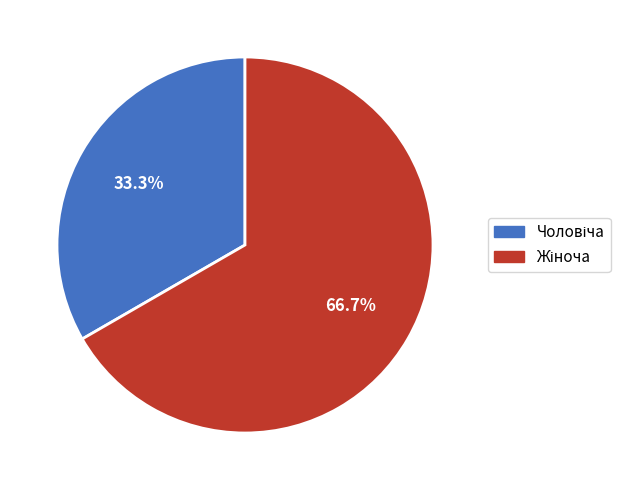

Is there a majority slice in this chart?

Yes